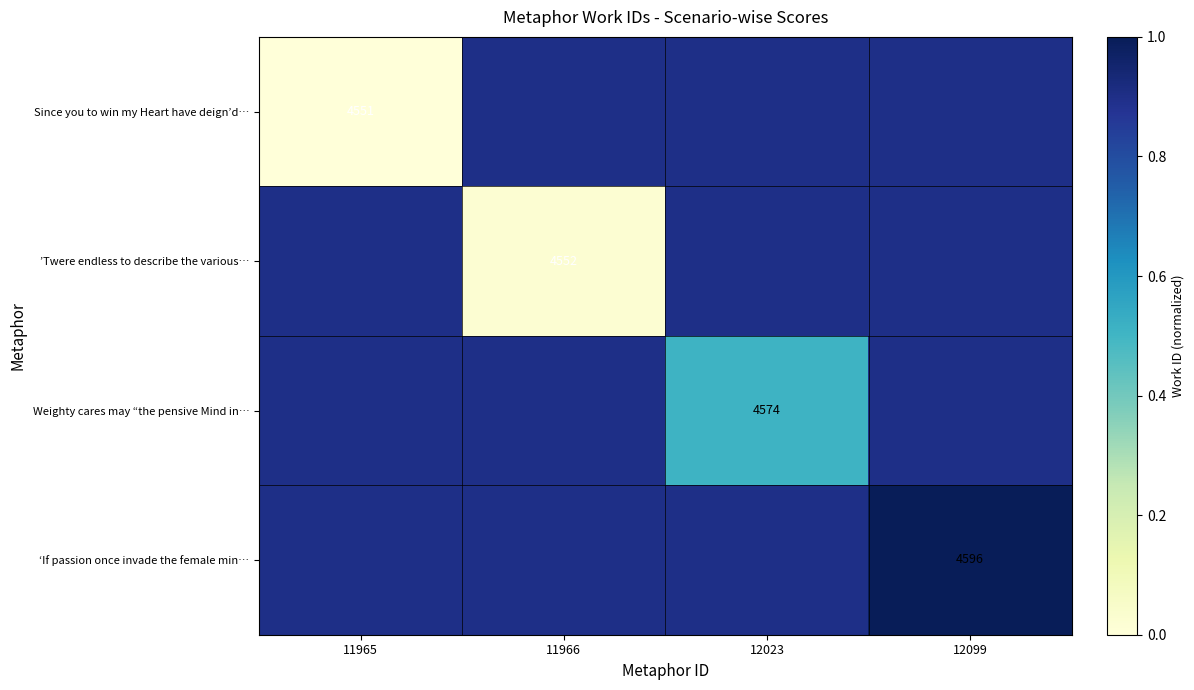

What is the sum of the ‘If passion once invade the female min… values at 11966 and 12099?

1.9